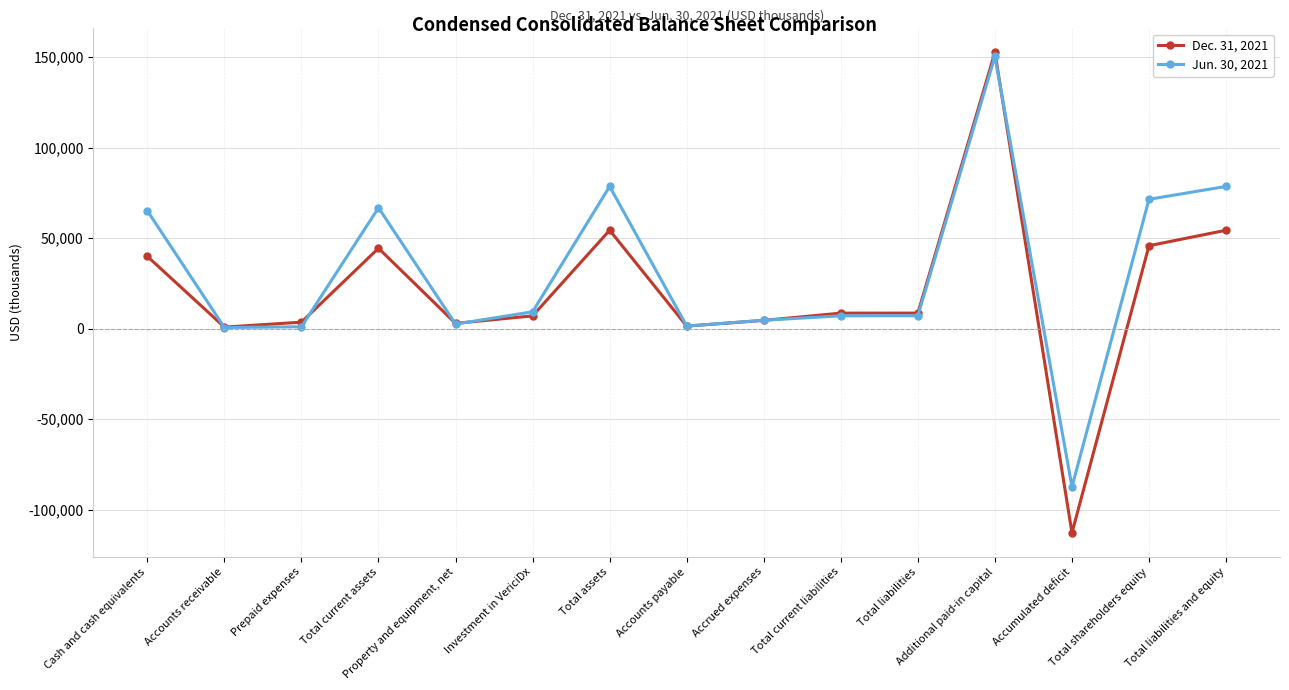

Is this an area chart (filled region under the line)?

No